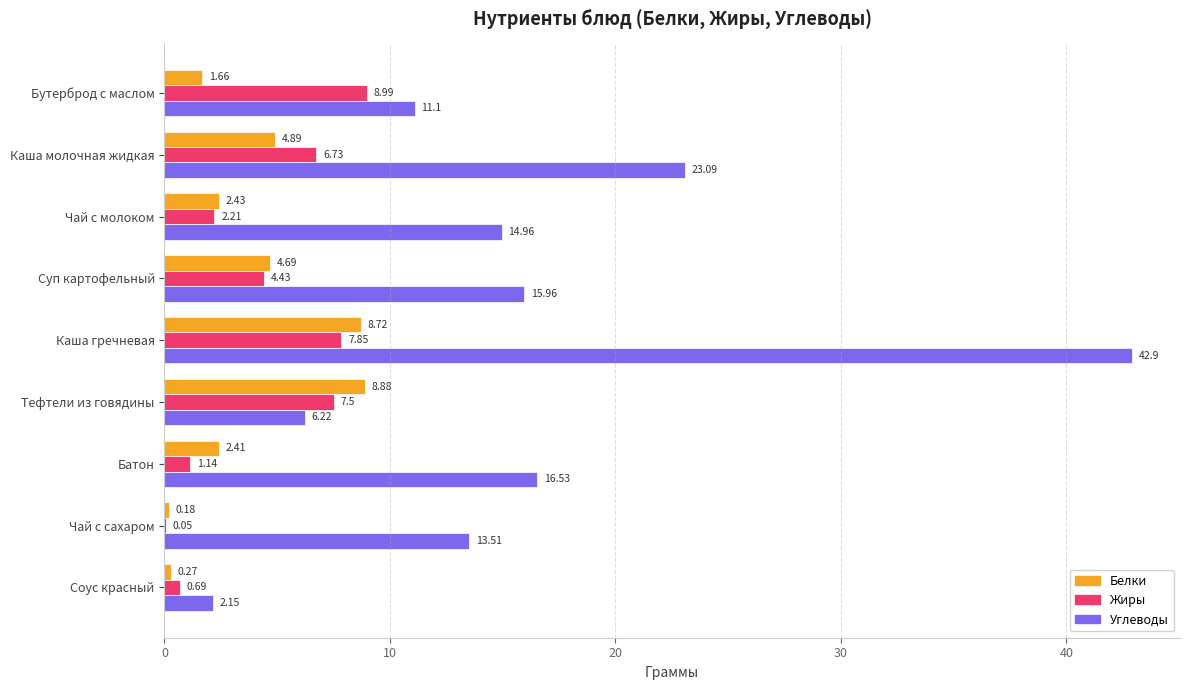

Between Суп картофельный and Соус красный, which series saw the biggest shift?

Углеводы